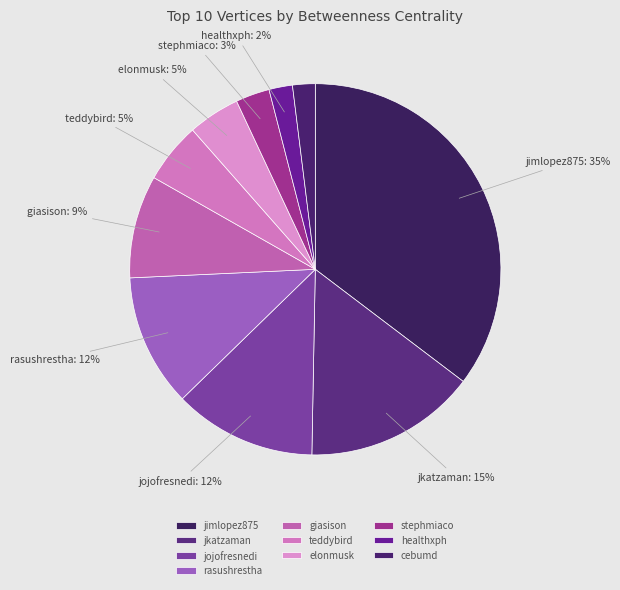

Which has a higher value, jojofresnedi or jkatzaman?

jkatzaman